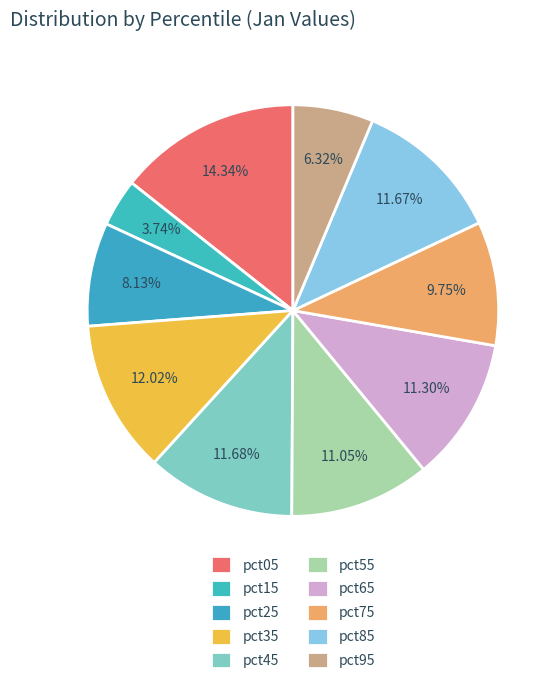

Does pct55 account for over 50% of the chart?

No